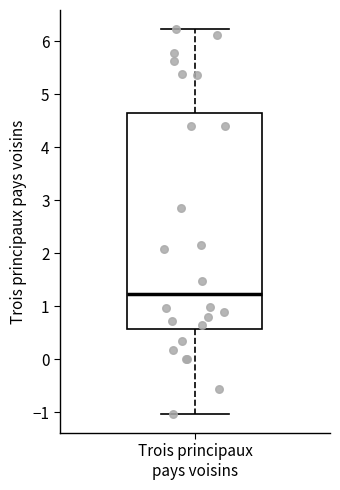

Read this box plot against the y-axis: the position of the median line, the range covered by the box, and the ends of both whiskers. The values are not printed on the chart, so give them approximately, as read against the axis.

median 1.2, box 0.6 to 4.6, whiskers -1.0 to 6.2